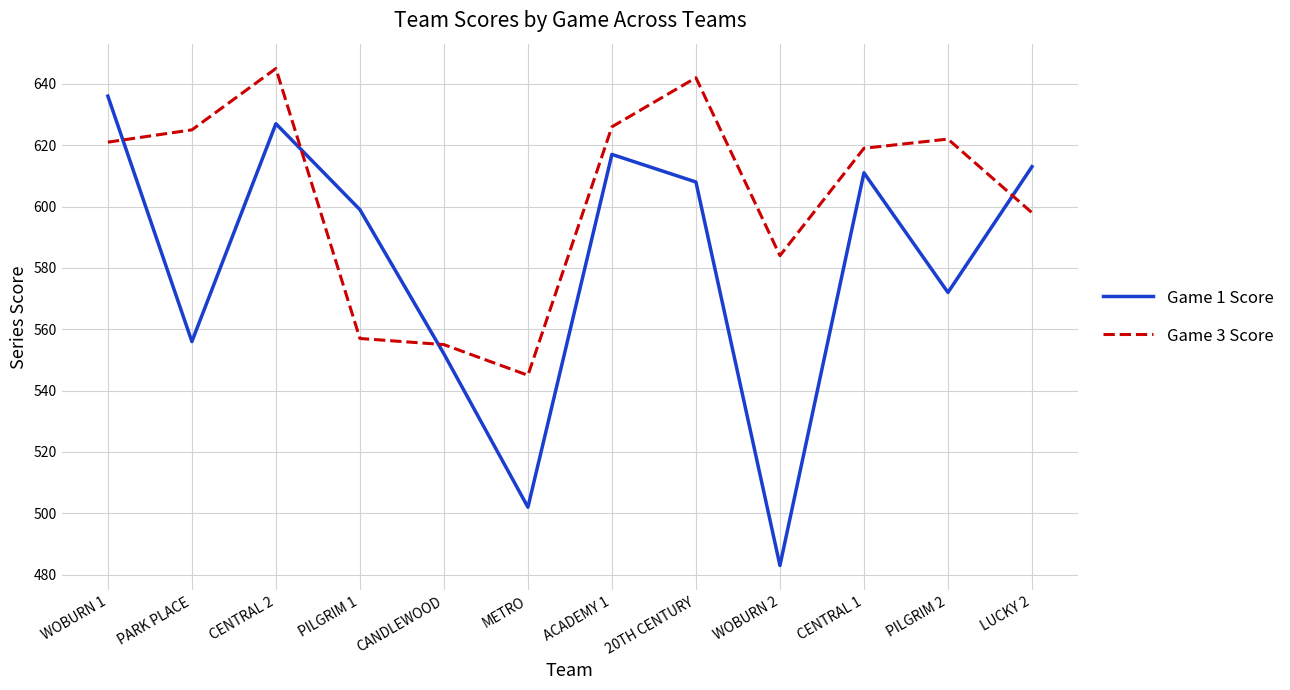

Does the chart have visible grid lines?

Yes